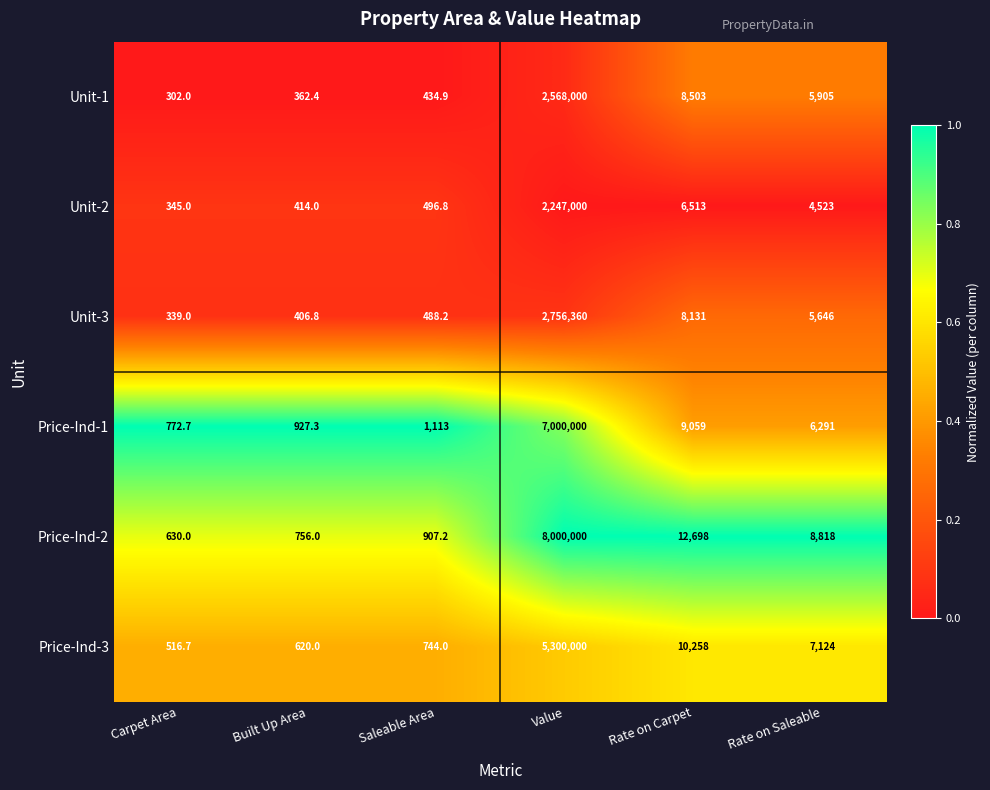

What value does the Price-Ind-2 series have at Carpet Area?

630.0